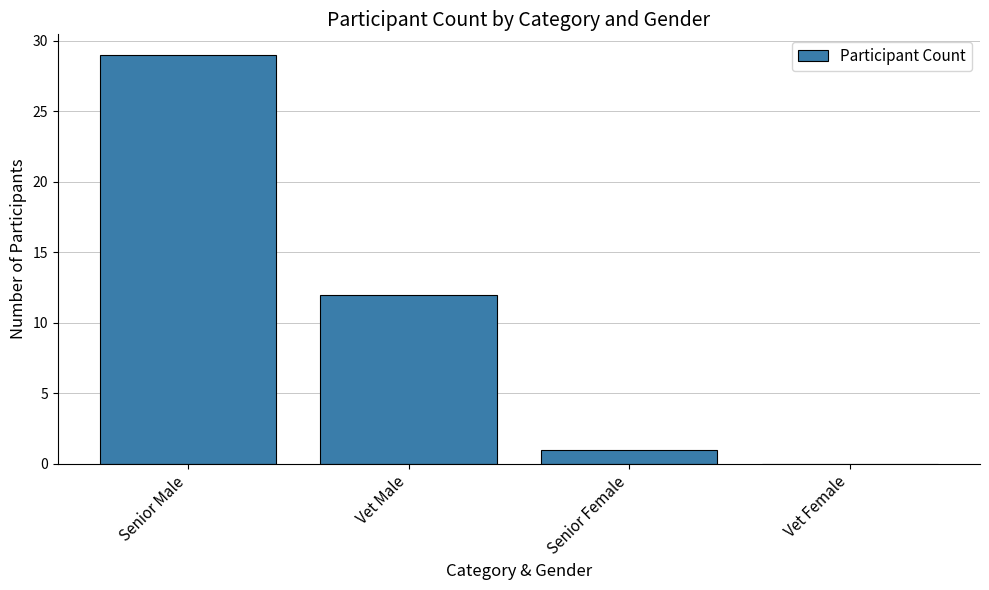

Reading left to right, transcribe all the data shown in this chart.

29	12	1	0